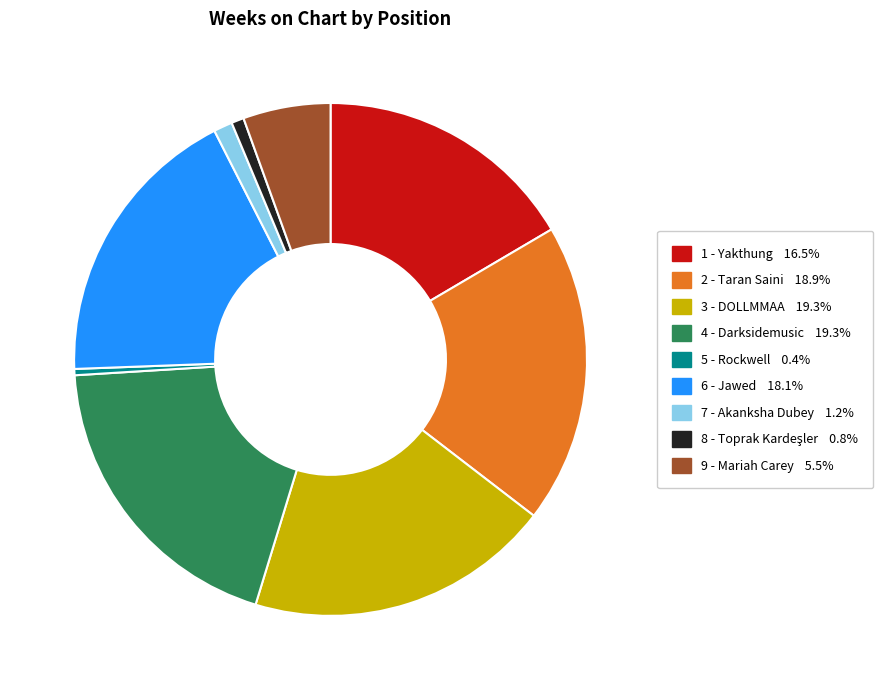

Is it true that 6 - Jawed is 18% of the pie?

True